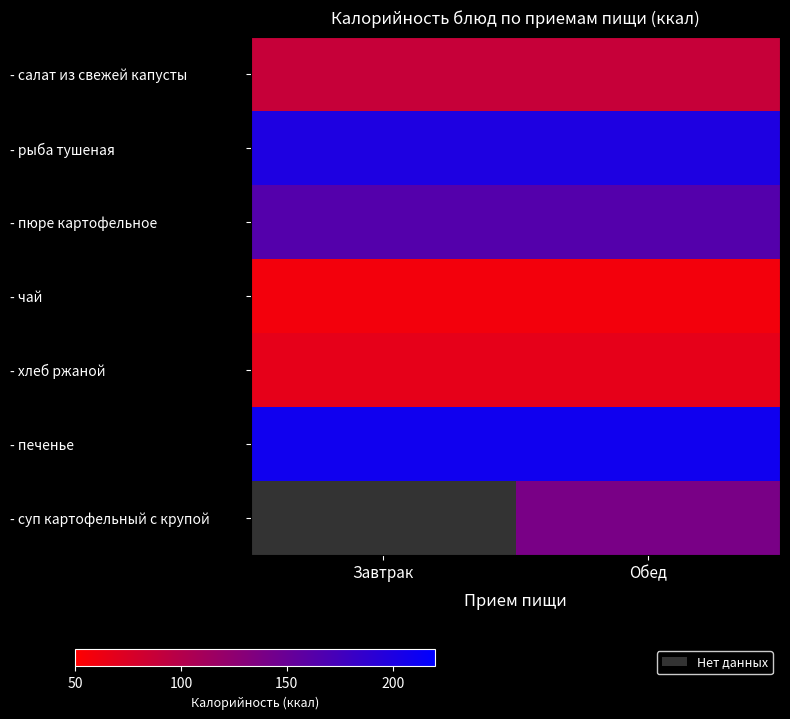

What is the difference between the highest and lowest values at Обед?

151.0